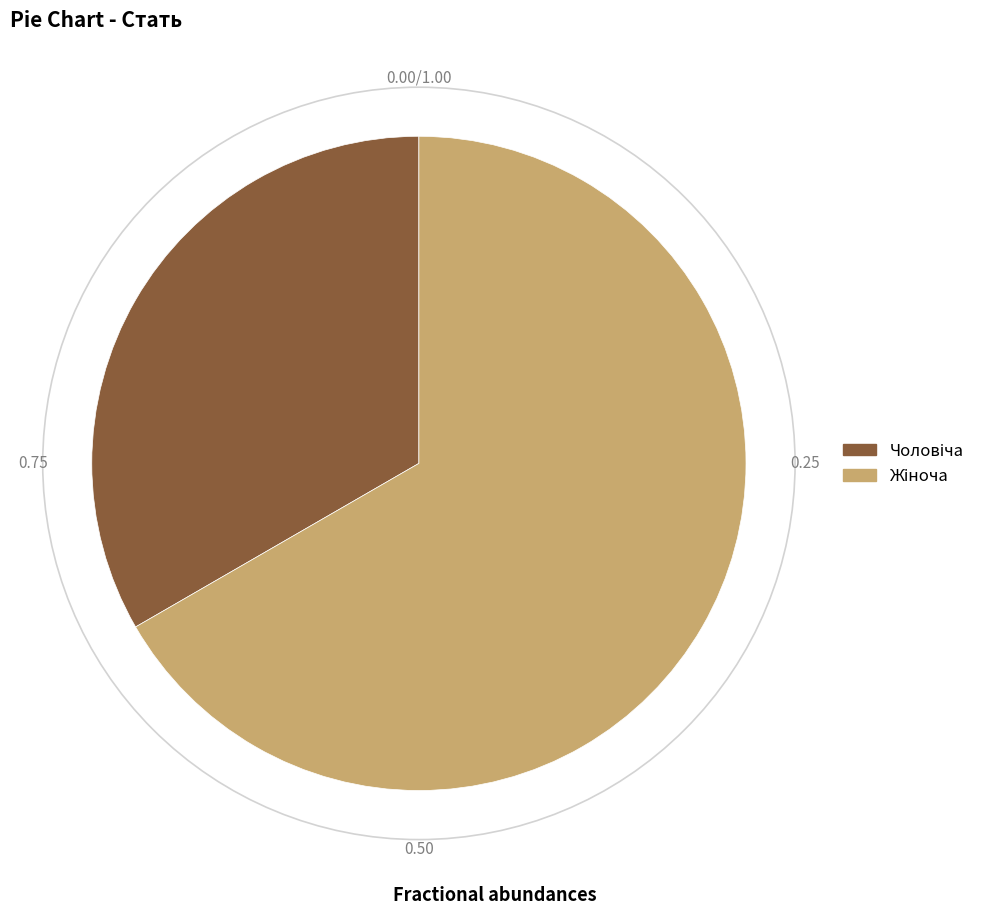

Is there a majority slice in this chart?

Yes